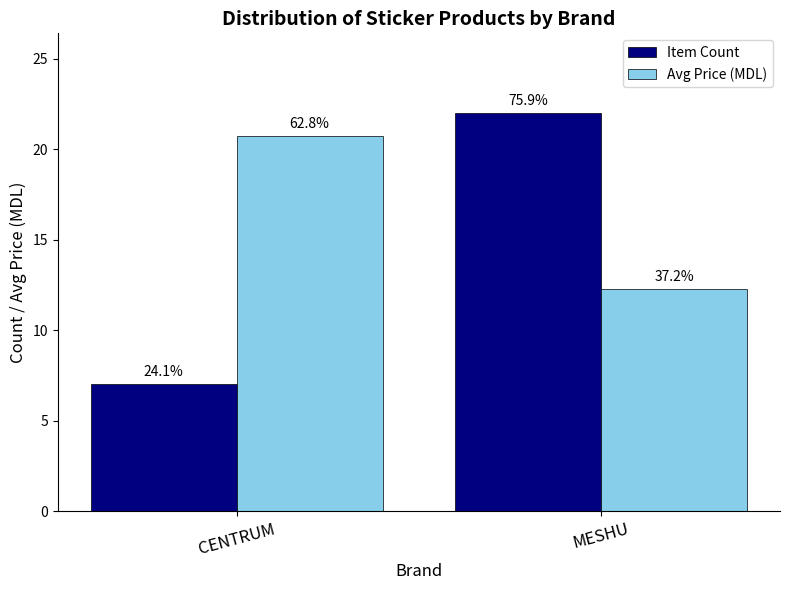

What is the label of the 1st bar from the right?

MESHU